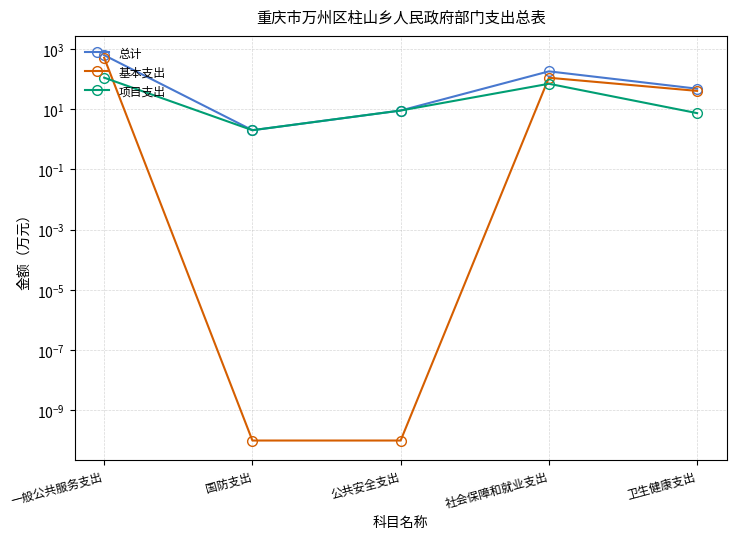

Does the chart have visible grid lines?

Yes